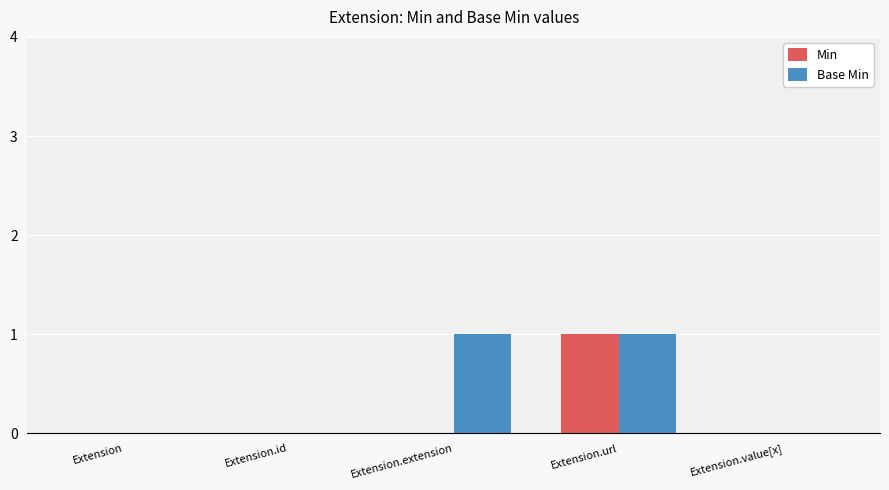

The value of Base Min at Extension.url is 0. True or false?

False